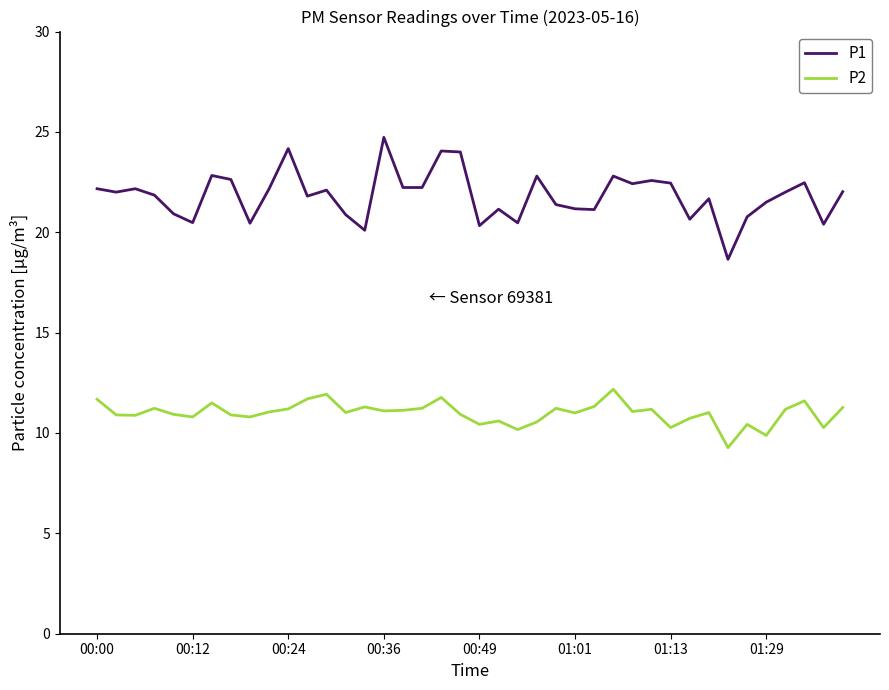

Which series has the largest total across all categories?

P1